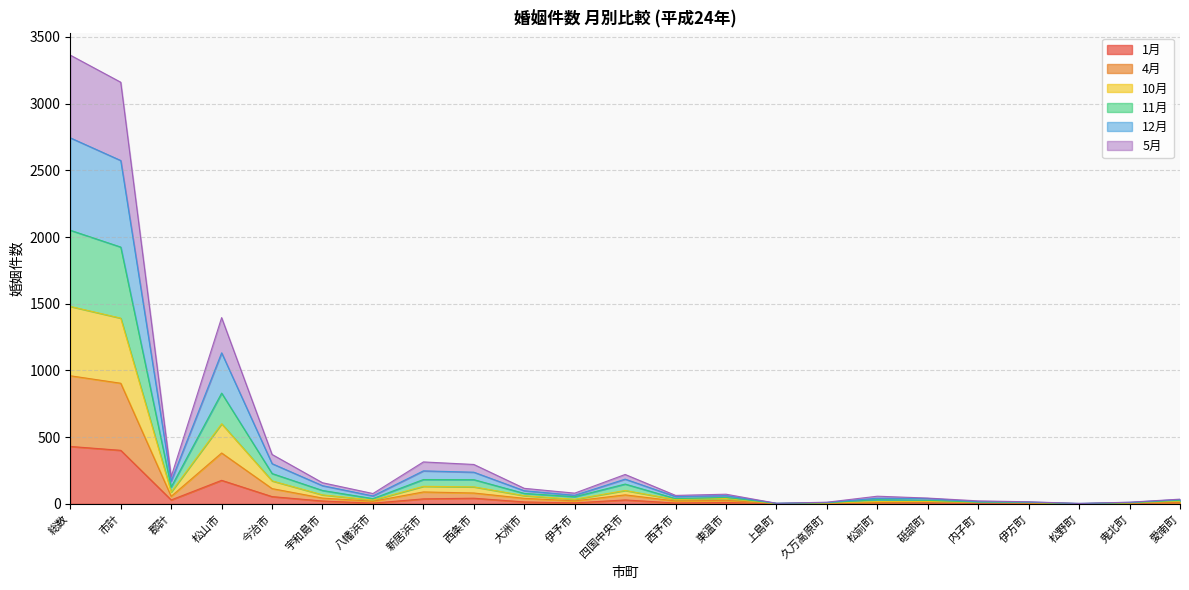

What position from the right is 市計?

22